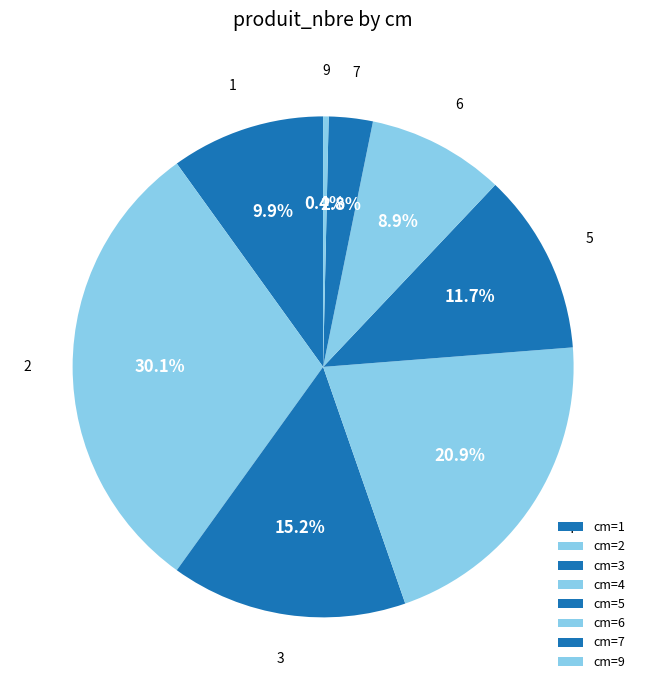

Rank the categories by value from lowest to highest.

9, 7, 6, 1, 5, 3, 4, 2